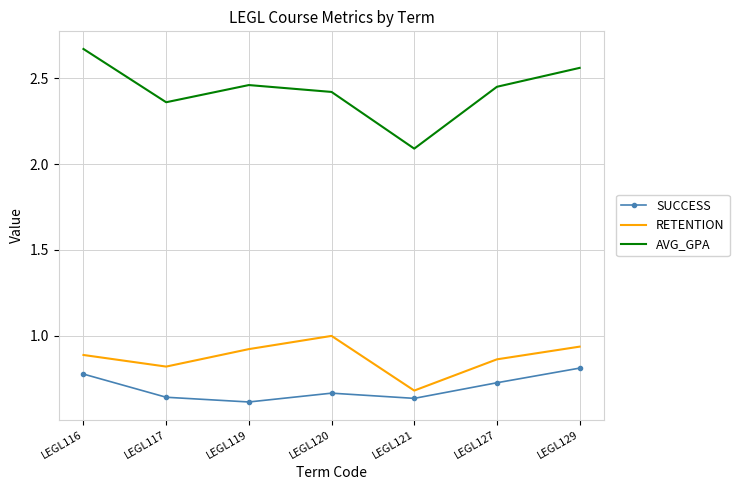

True or false: SUCCESS and RETENTION cross at least once.

False